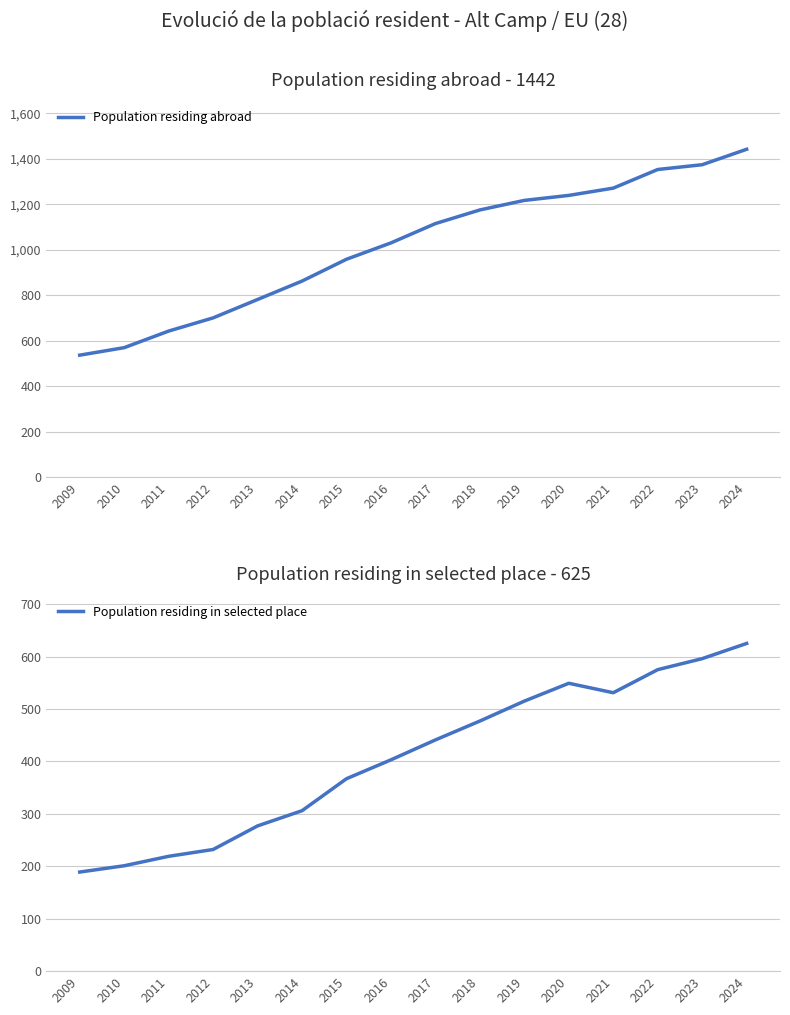

Between 2014 and 2018, which series saw the biggest shift?

Population residing abroad